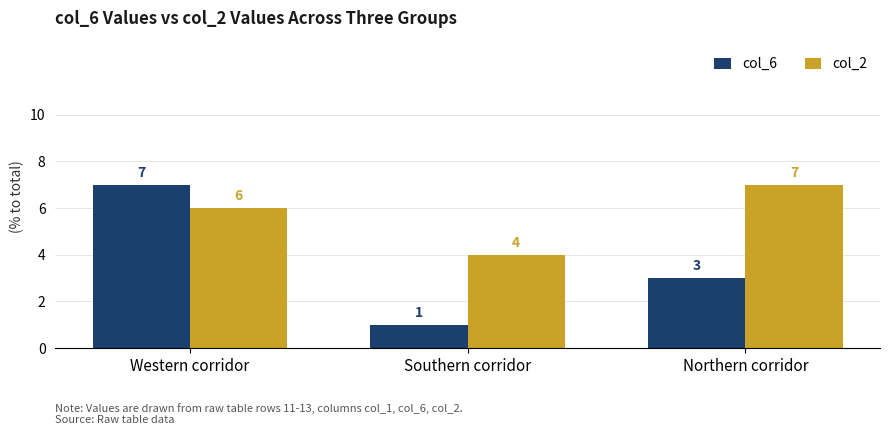

What is the smallest value displayed?

1